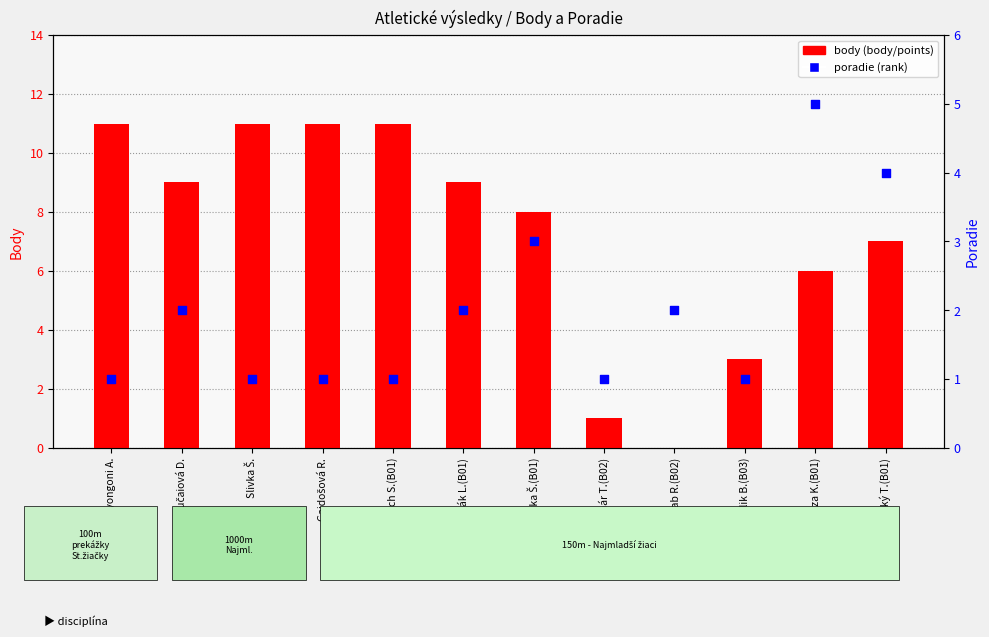

At which category is the sum across all series the highest?

Nyongoni A.